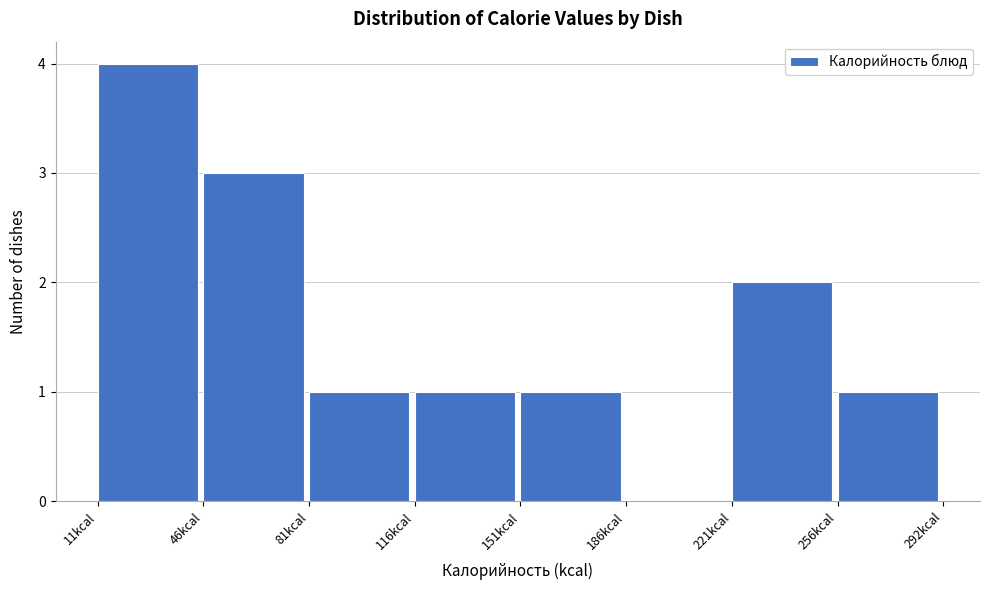

Reading left to right, list every bar in this chart as the range it spans on the x-axis followed by its height. Neither the bar edges nor the heights are printed on the chart, so give them approximately, as read against the axes.

10 to 45: 4
45 to 80: 3
80 to 115: 1
115 to 150: 1
150 to 185: 1
185 to 220: 0
220 to 255: 2
255 to 290: 1